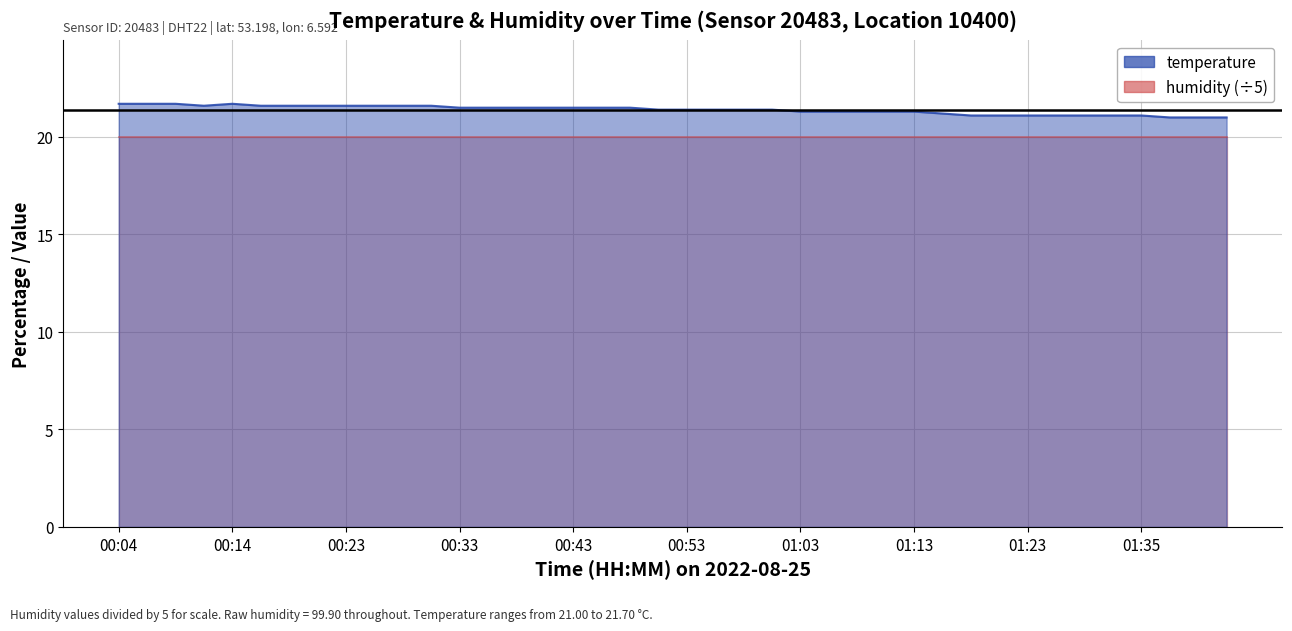

Reading left to right, what are all the values shown in this chart?

21.7	21.7	21.7	21.6	21.7	21.6	21.6	21.6	21.6	21.6	21.6	21.6	21.5	21.5	21.5	21.5	21.5	21.5	21.5	21.4	21.4	21.4	21.4	21.4	21.3	21.3	21.3	21.3	21.3	21.2	21.1	21.1	21.1	21.1	21.1	21.1	21.1	21.0	21.0	21.0